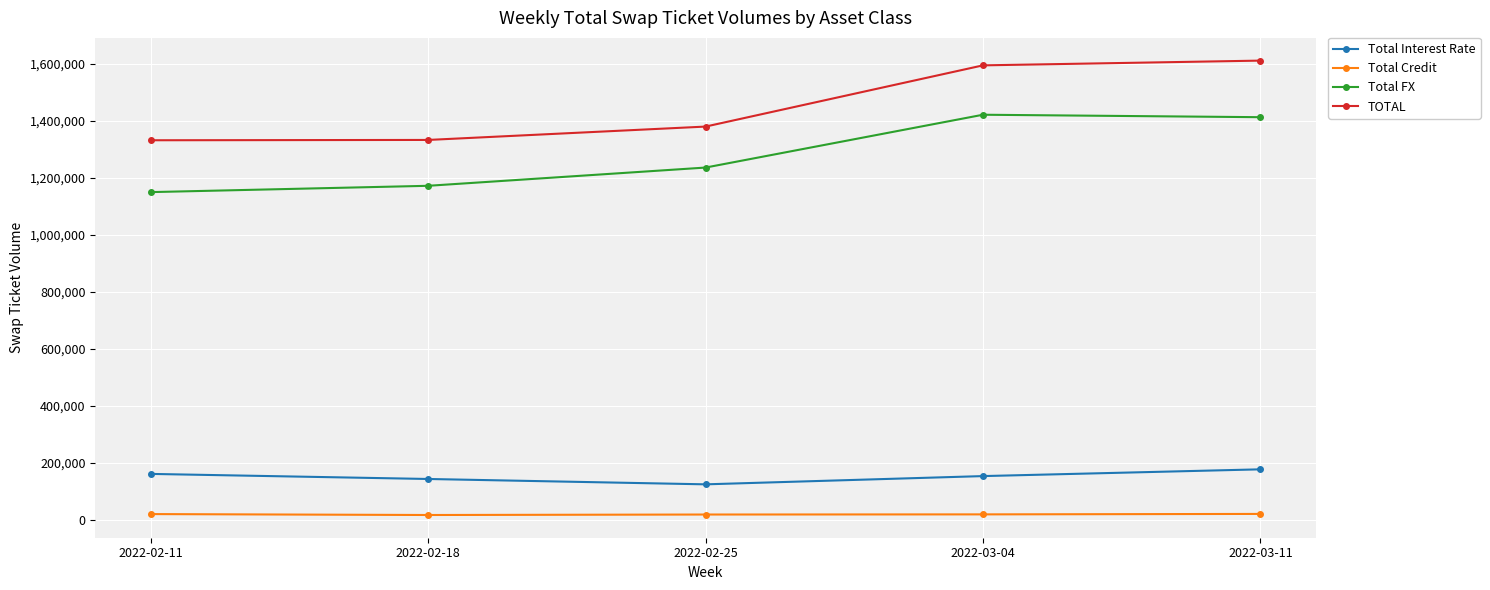

Is the value of Total FX at 2022-02-25 greater than the value of TOTAL at 2022-02-25?

No